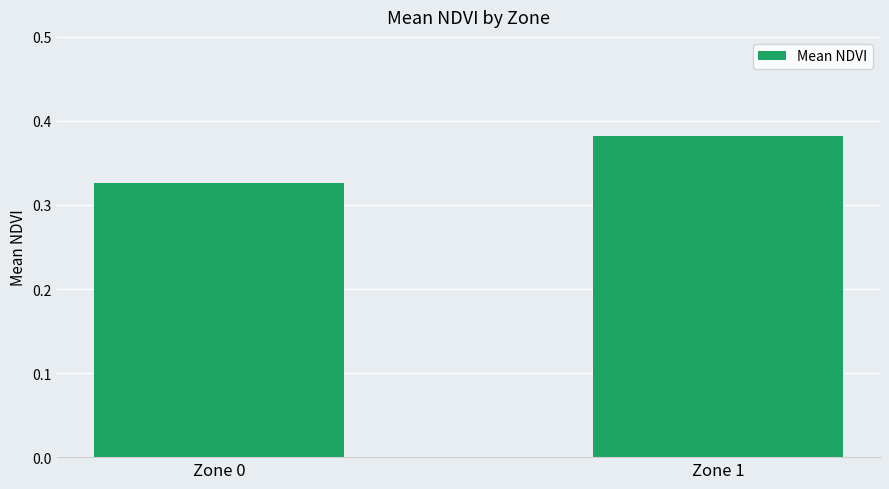

List the labels in order of value, smallest first.

Zone 0, Zone 1